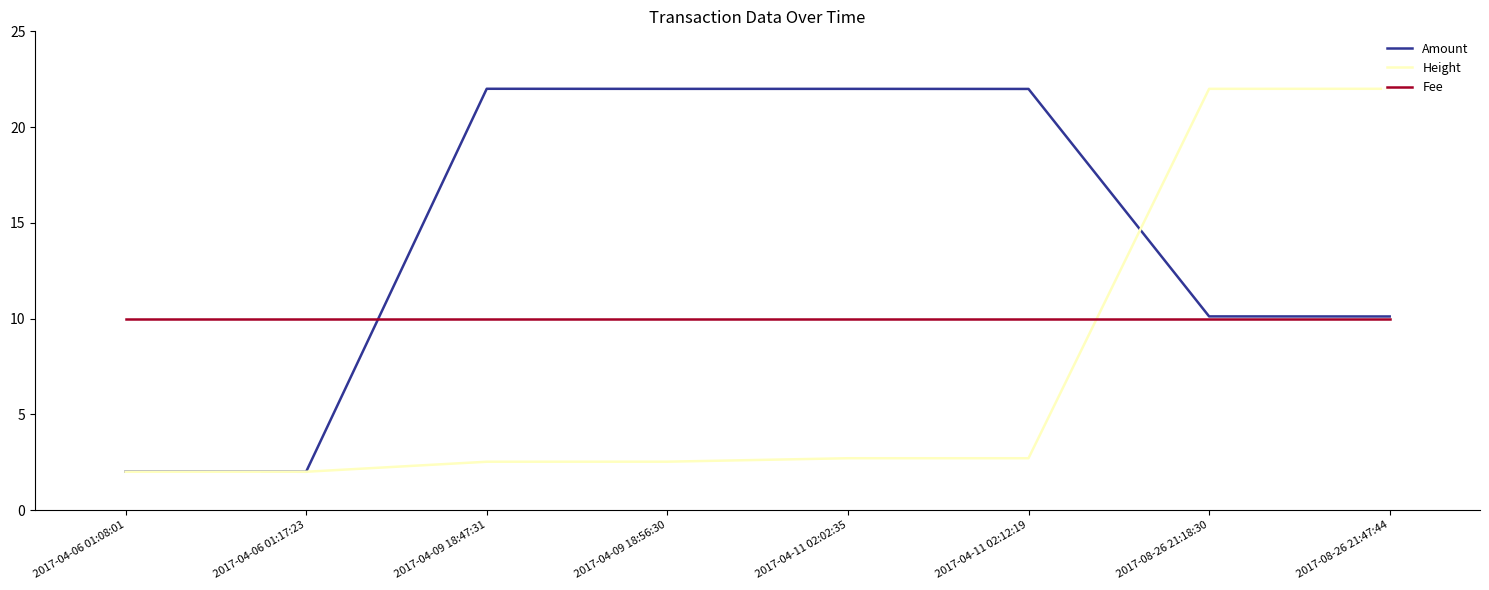

Is the value of Height at 2017-08-26 21:18:30 greater than the value of Fee at 2017-08-26 21:47:44?

Yes